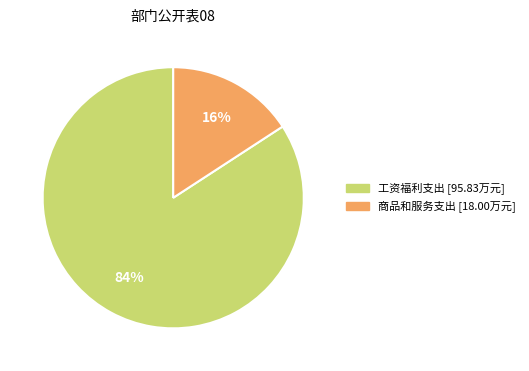

Is it true that 工资福利支出 is 77% of the pie?

False